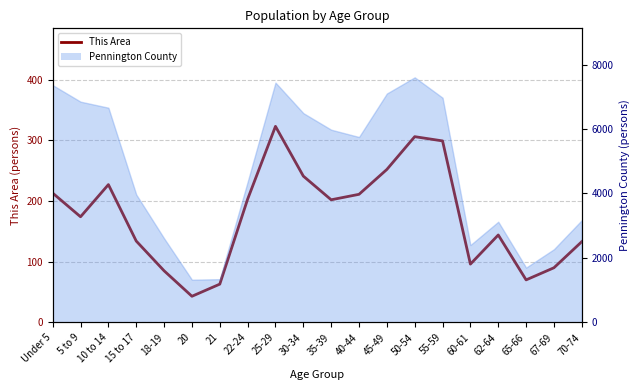

What is the label of the 17th point from the left?

62-64